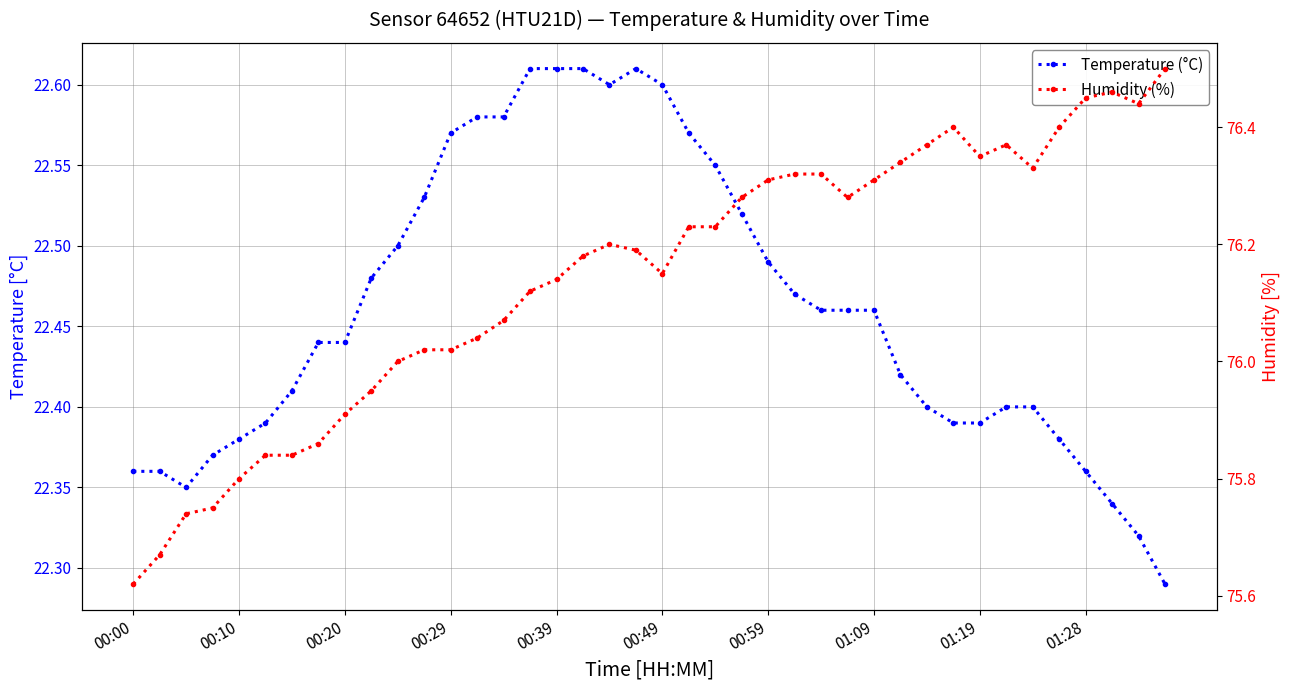

Reading left to right, extract all data points from this chart.

Temperature (°C): 22.4	22.4	22.4	22.4	22.4	22.4	22.4	22.4	22.4	22.5	22.5	22.5	22.6	22.6	22.6	22.6	22.6	22.6	22.6	22.6	22.6	22.6	22.6	22.5	22.5	22.5	22.5	22.5	22.5	22.4	22.4	22.4	22.4	22.4	22.4	22.4	22.4	22.3	22.3	22.3
Humidity (%): 75.6	75.7	75.7	75.8	75.8	75.8	75.8	75.9	75.9	76.0	76.0	76.0	76.0	76.0	76.1	76.1	76.1	76.2	76.2	76.2	76.2	76.2	76.2	76.3	76.3	76.3	76.3	76.3	76.3	76.3	76.4	76.4	76.3	76.4	76.3	76.4	76.5	76.5	76.4	76.5